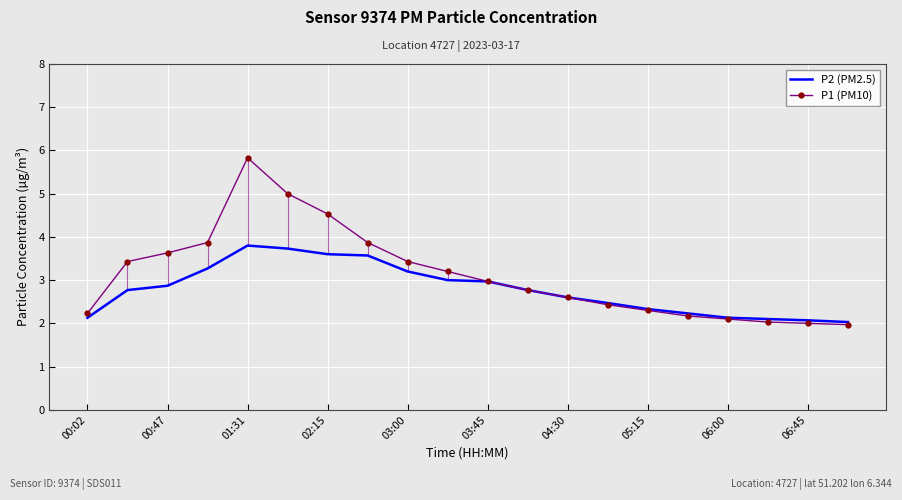

At which label does P2 (PM2.5) reach its peak?

01:31